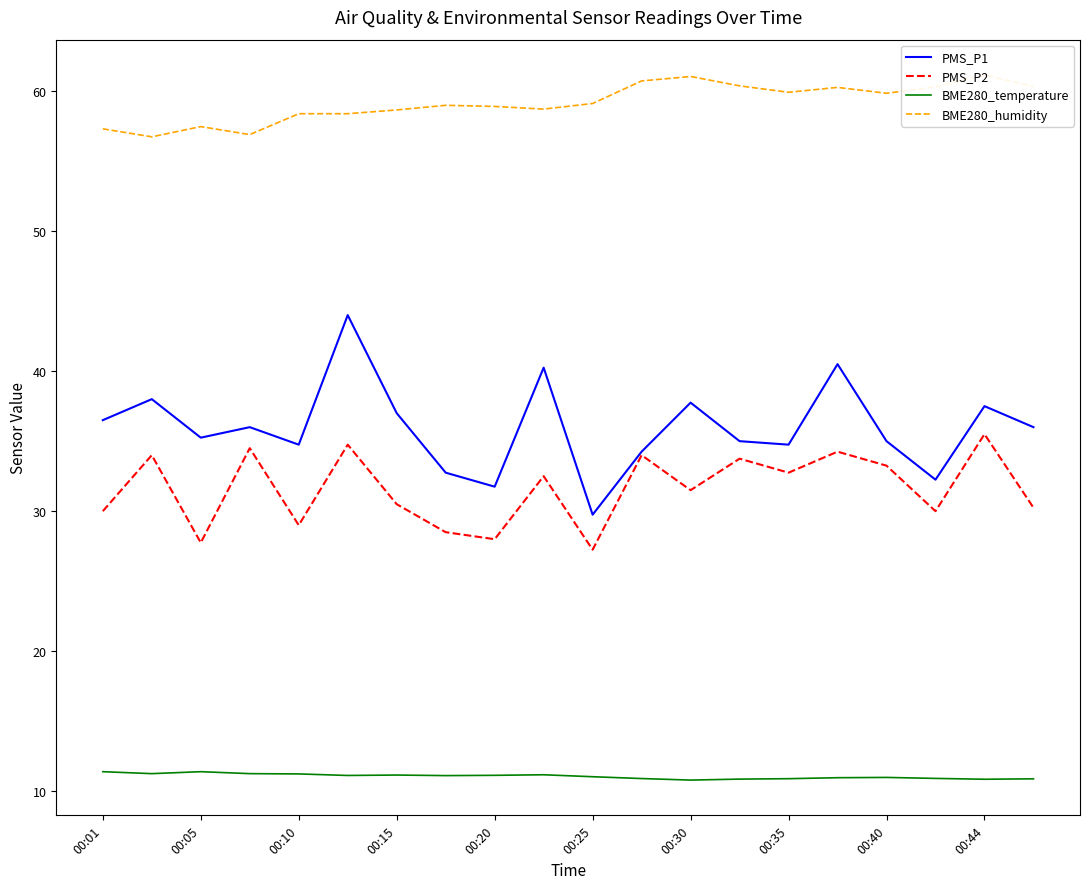

What is the value of the BME280_temperature point at the 12th from the left?

10.9